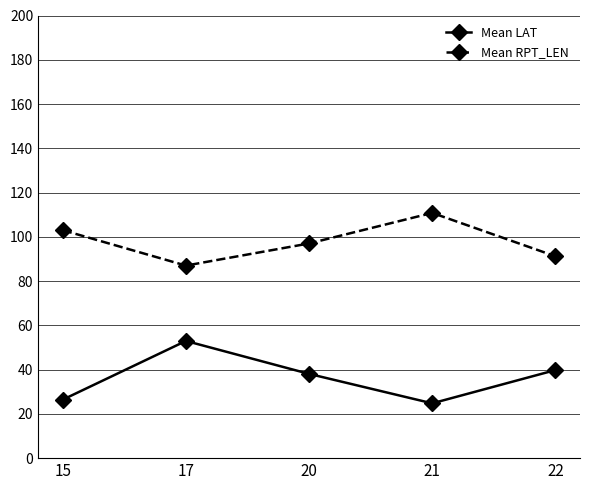

True or false: Mean RPT_LEN and Mean LAT intersect in this chart.

False